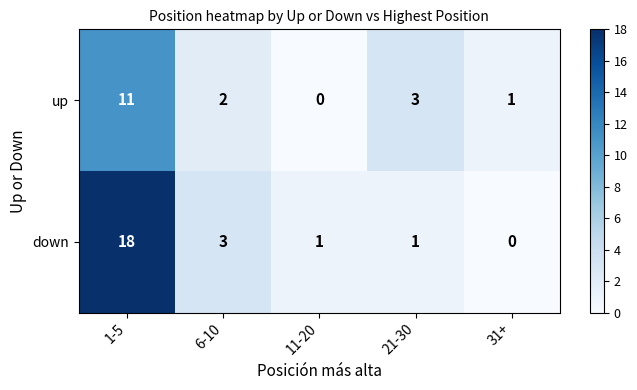

Reading right to left, list all the values displayed in this chart.

up: 31+=1	21-30=3	11-20=0	6-10=2	1-5=11
down: 31+=0	21-30=1	11-20=1	6-10=3	1-5=18